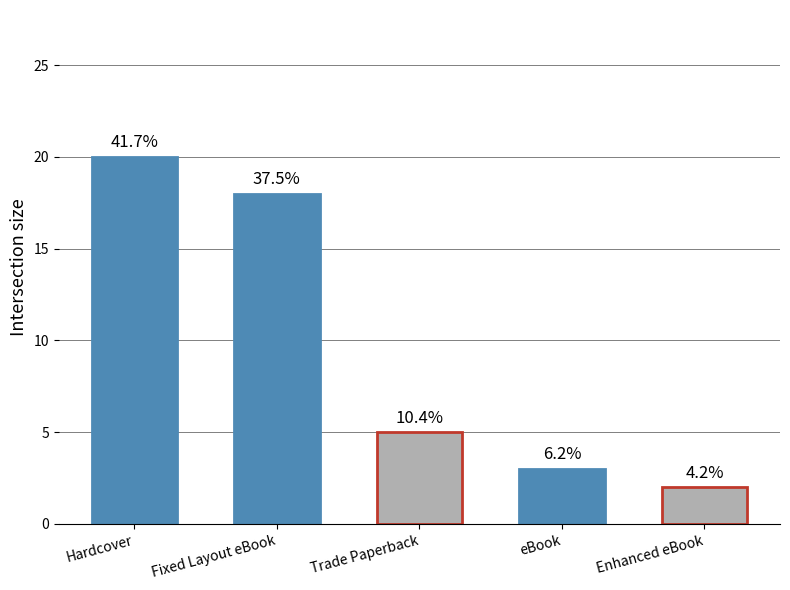

How many bars are there in total?

5